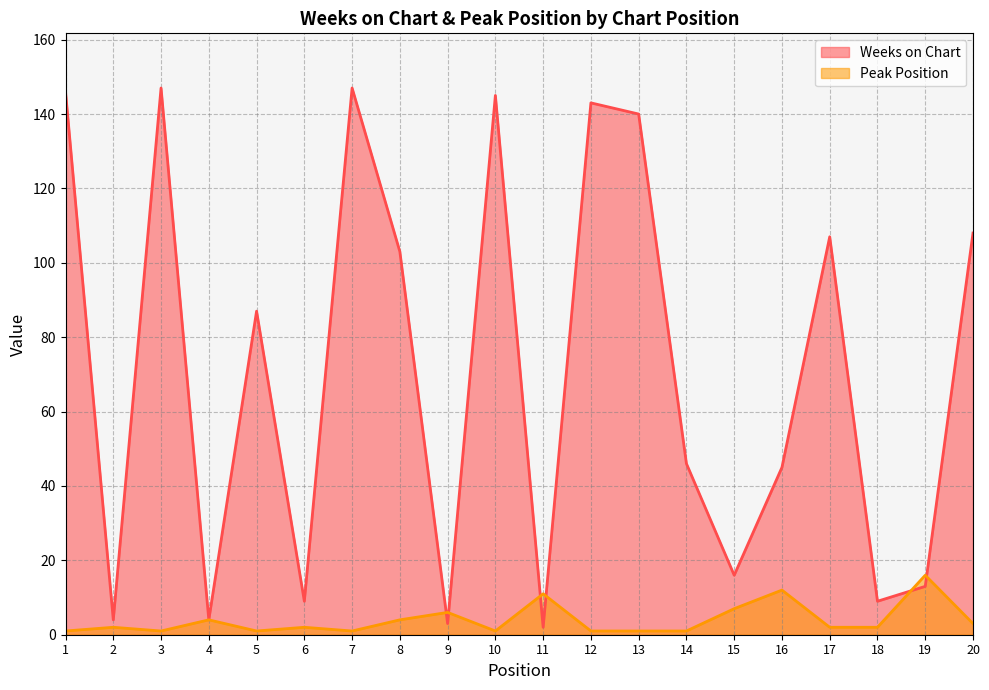

Reading left to right, list all the values displayed in this chart.

Weeks on Chart: 1=146	2=4	3=147	4=4	5=87	6=9	7=147	8=103	9=3	10=145	11=2	12=143	13=140	14=46	15=16	16=45	17=107	18=9	19=13	20=108
Peak Position: 1=1	2=2	3=1	4=4	5=1	6=2	7=1	8=4	9=6	10=1	11=11	12=1	13=1	14=1	15=7	16=12	17=2	18=2	19=16	20=3